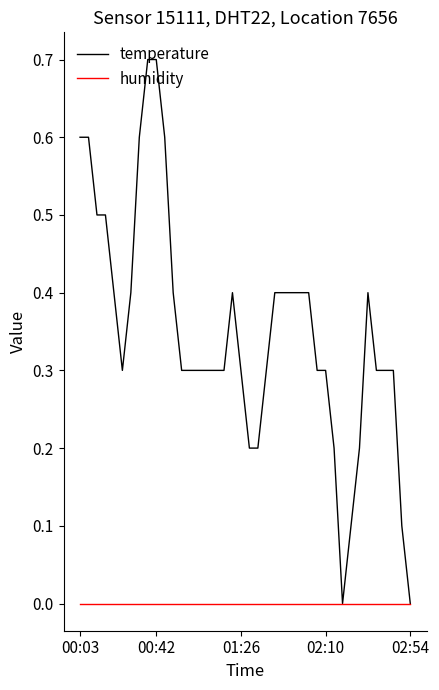

Rank the series by their average value, from highest to lowest.

temperature, humidity